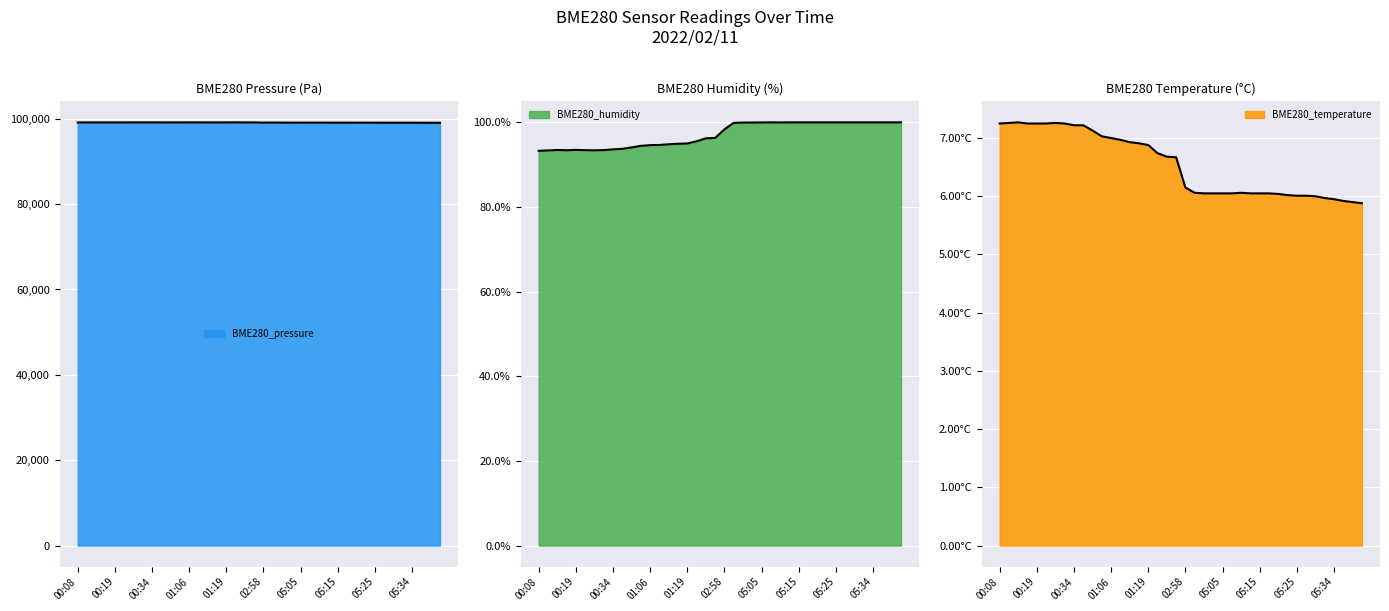

True or false: BME280_pressure and BME280_temperature cross at least once.

False